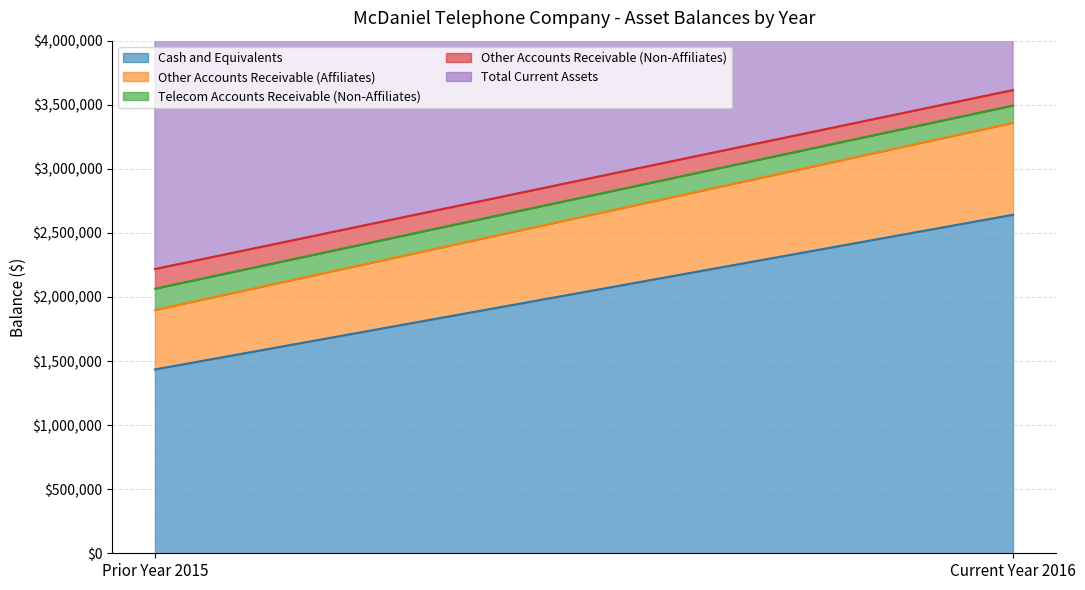

Between Current Year 2016 and Prior Year 2015, which is larger?

Current Year 2016